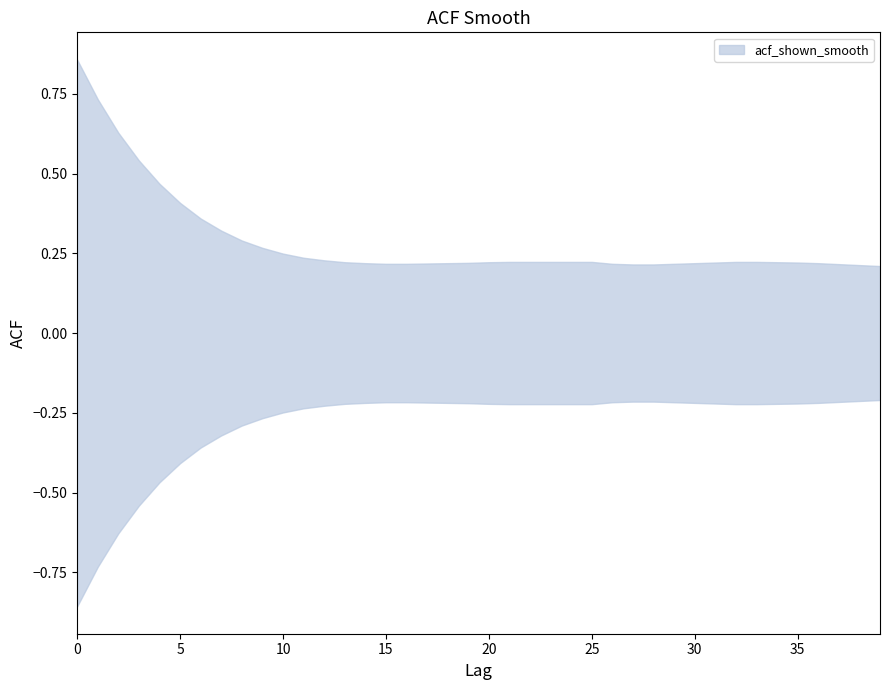

The value at 30 is 0.2. True or false?

True